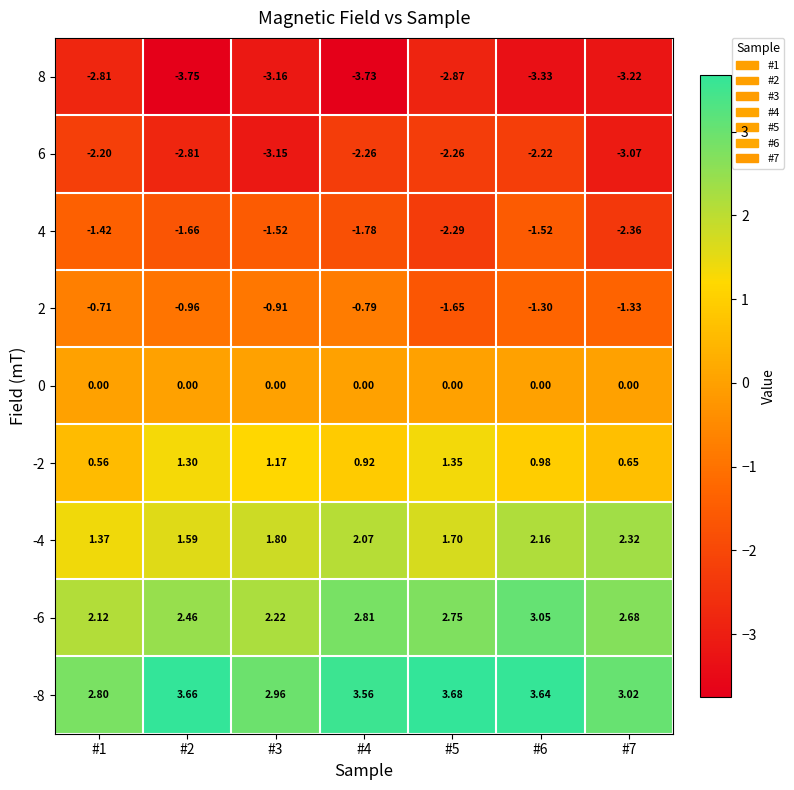

Is the value of 4 at #6 greater than the value of -2 at #4?

No